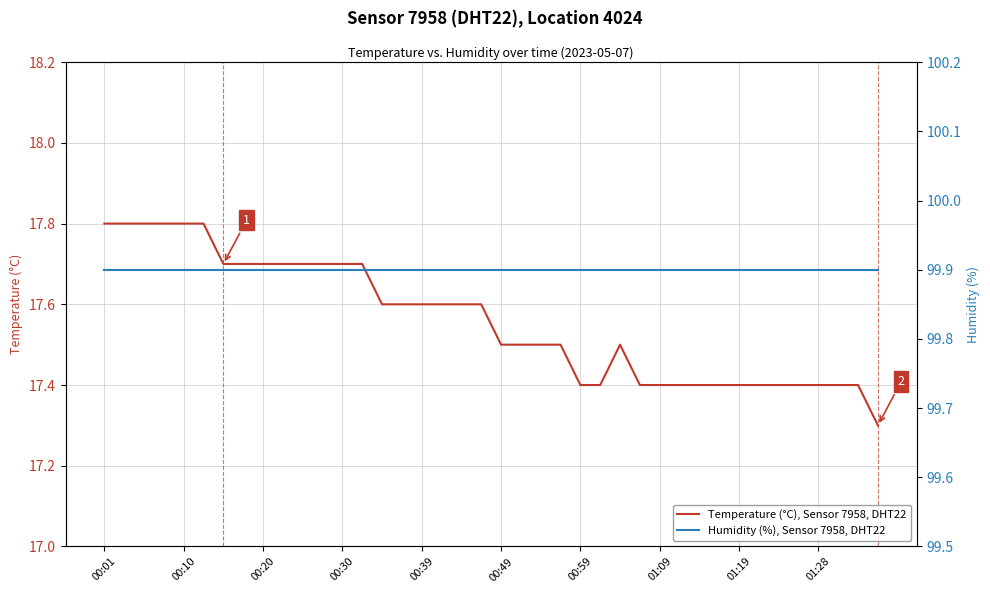

Reading left to right, what are all the values shown in this chart?

Temperature (°C), Sensor 7958, DHT22: 17.8	17.8	17.8	17.8	17.8	17.8	17.7	17.7	17.7	17.7	17.7	17.7	17.7	17.7	17.6	17.6	17.6	17.6	17.6	17.6	17.5	17.5	17.5	17.5	17.4	17.4	17.5	17.4	17.4	17.4	17.4	17.4	17.4	17.4	17.4	17.4	17.4	17.4	17.4	17.3
Humidity (%), Sensor 7958, DHT22: 99.9	99.9	99.9	99.9	99.9	99.9	99.9	99.9	99.9	99.9	99.9	99.9	99.9	99.9	99.9	99.9	99.9	99.9	99.9	99.9	99.9	99.9	99.9	99.9	99.9	99.9	99.9	99.9	99.9	99.9	99.9	99.9	99.9	99.9	99.9	99.9	99.9	99.9	99.9	99.9